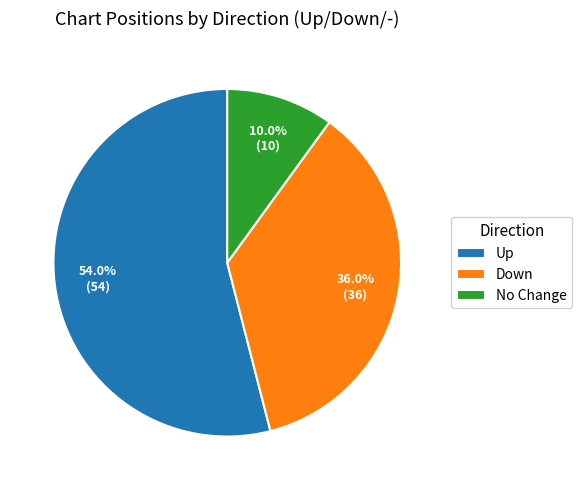

What is the ratio of the value at Down to the value at No Change?

3.6